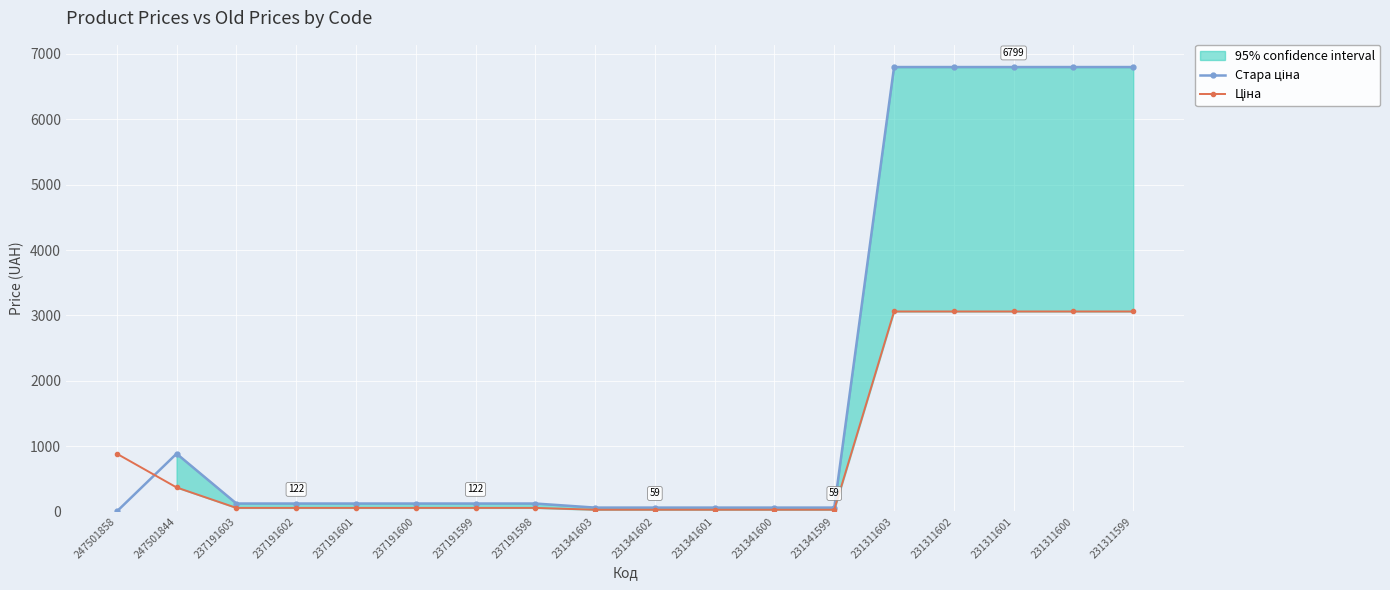

List the series in order of their overall mean, lowest first.

Ціна, Стара ціна